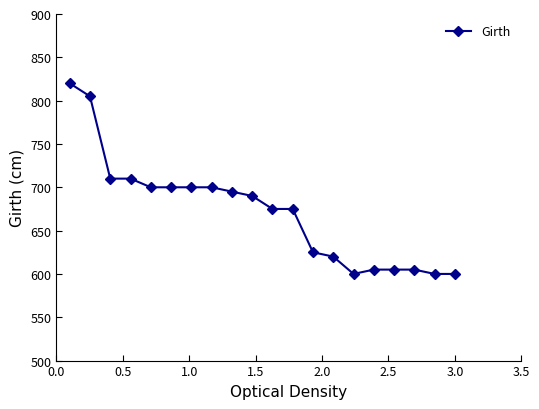

What is the smallest value displayed?

600